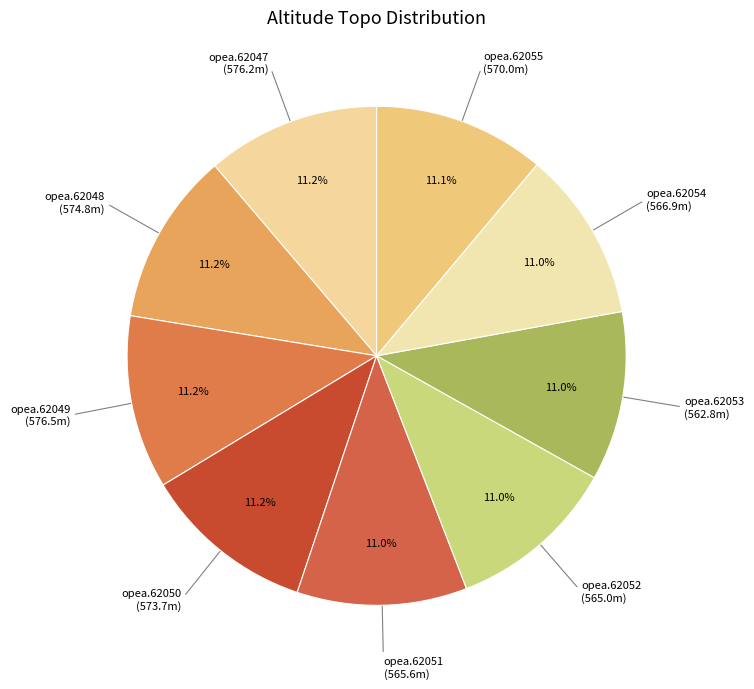

To the nearest percent, what is the average slice percentage?

11%